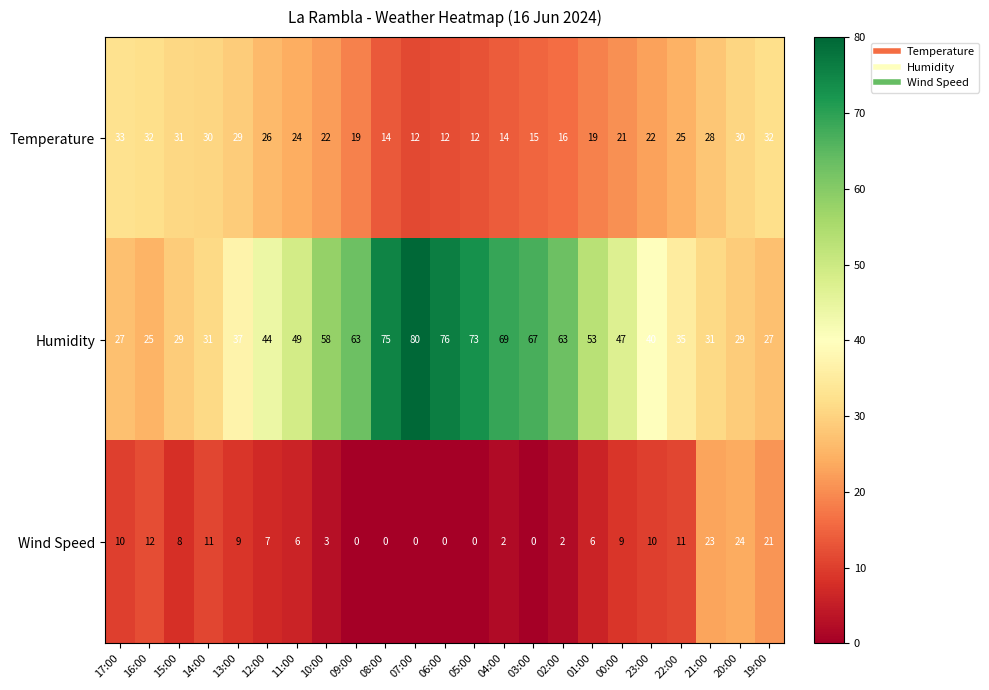

How many data points does each series have?

23